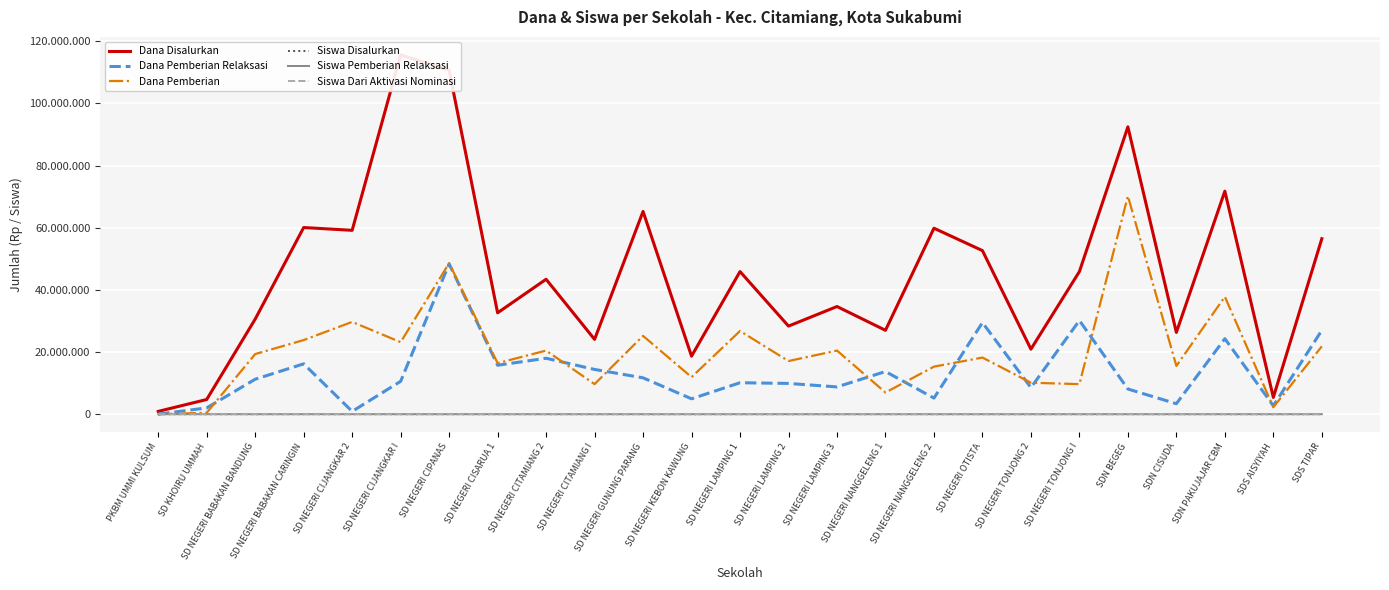

What is the maximum value for Dana Pemberian Relaksasi?

48375000